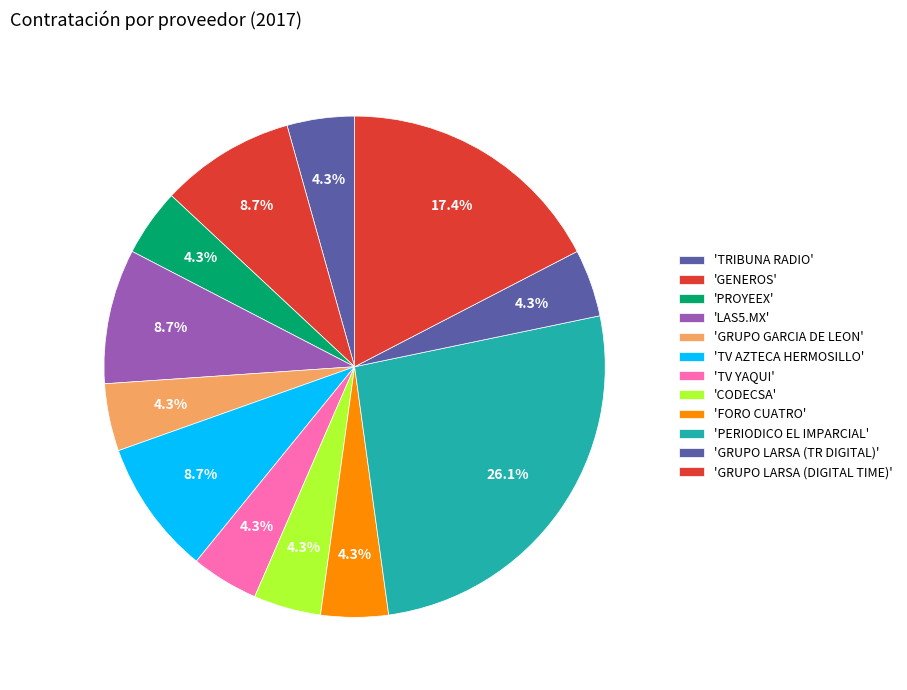

Count the number of slices in the pie.

12